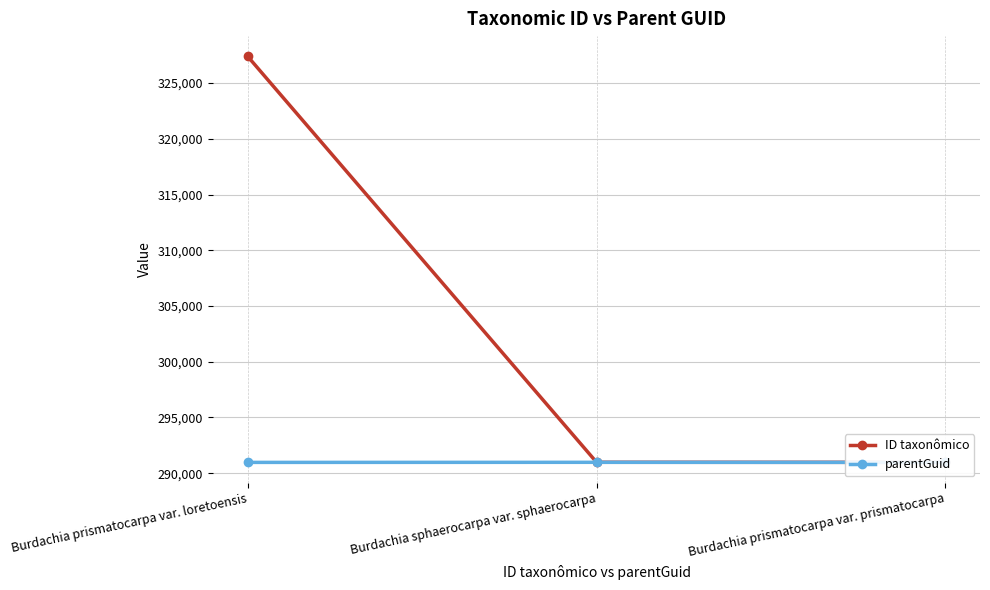

How many data points does each series have?

3